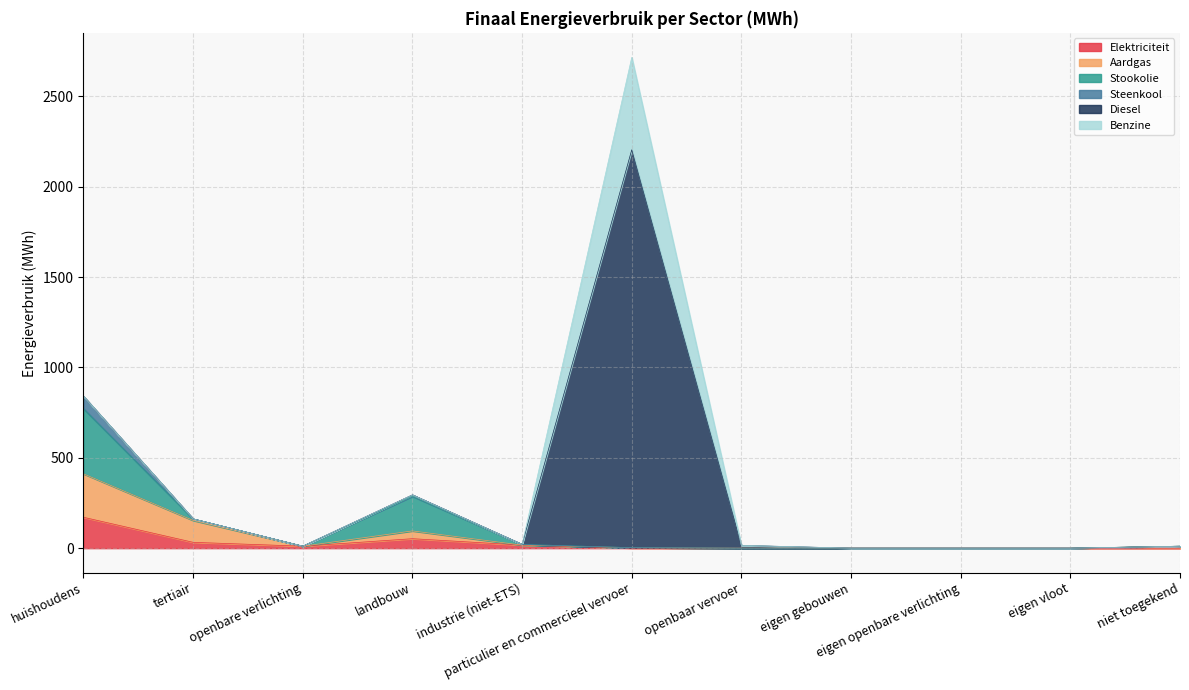

List the labels in order of Elektriciteit value, smallest first.

openbaar vervoer, eigen gebouwen, eigen openbare verlichting, eigen vloot, niet toegekend, particulier en commercieel vervoer, openbare verlichting, industrie (niet-ETS), tertiair, landbouw, huishoudens